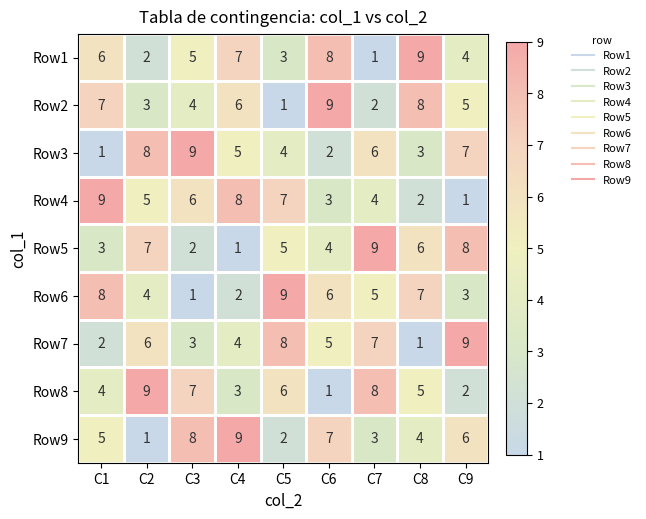

Which category has the highest value in the Row8 series?

C2